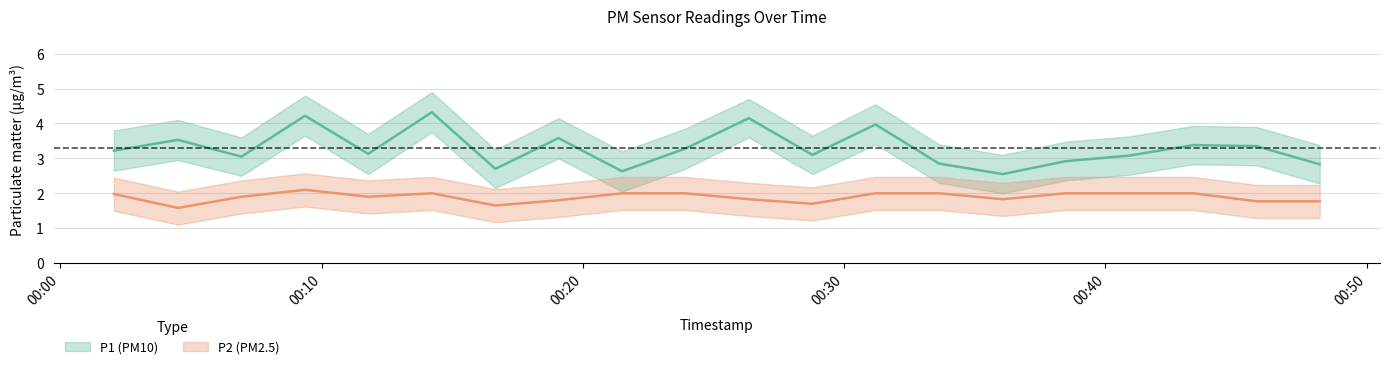

Which label corresponds to the largest value in the chart?

2023-07-31T00:14:13